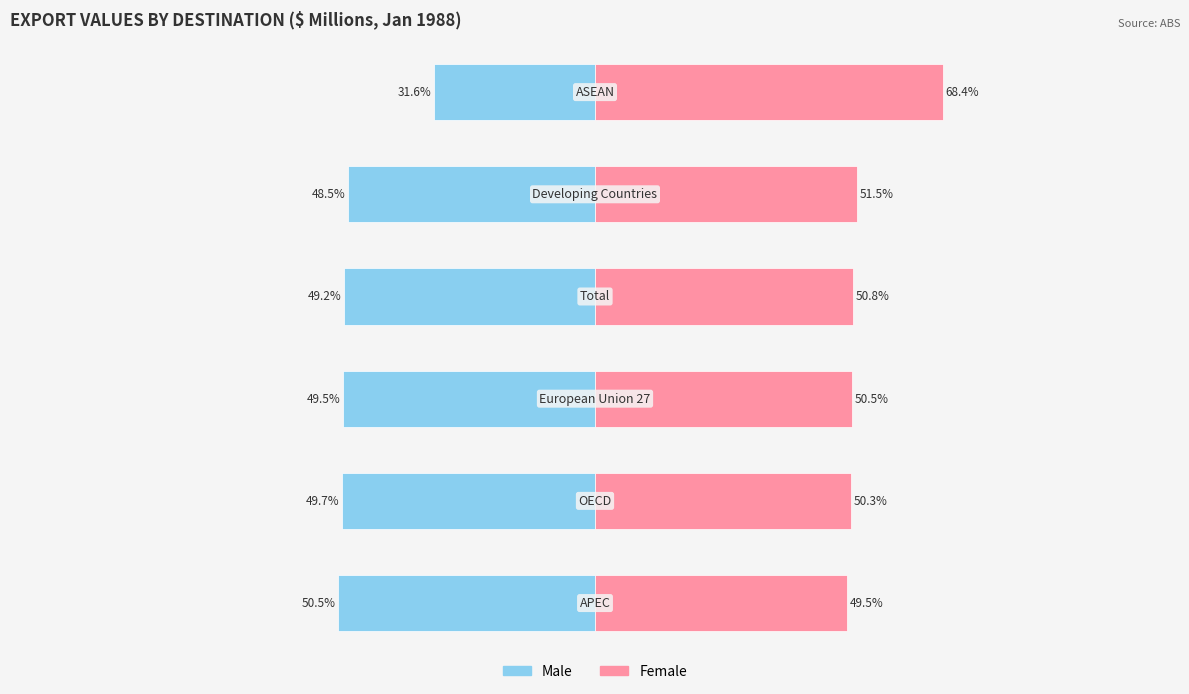

Which series has the largest total across all categories?

Female